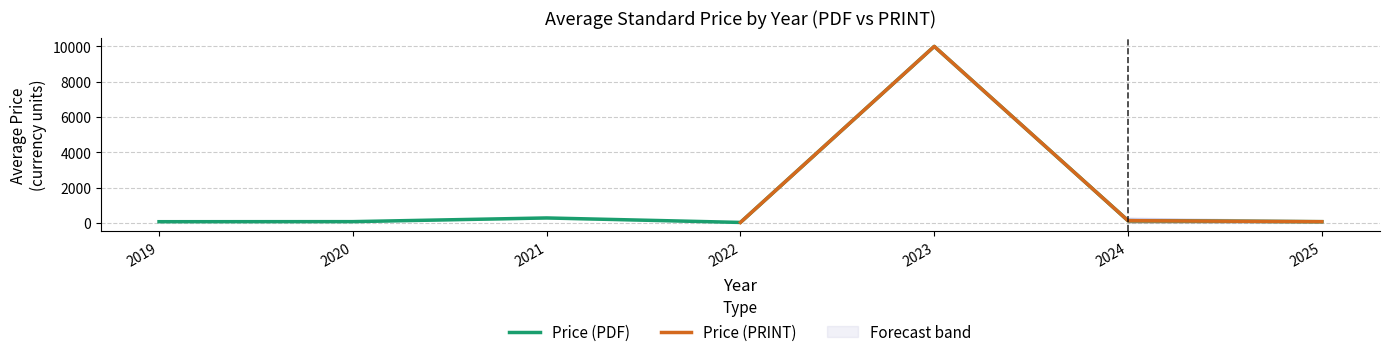

At which category does the chart reach its peak across all series?

2023